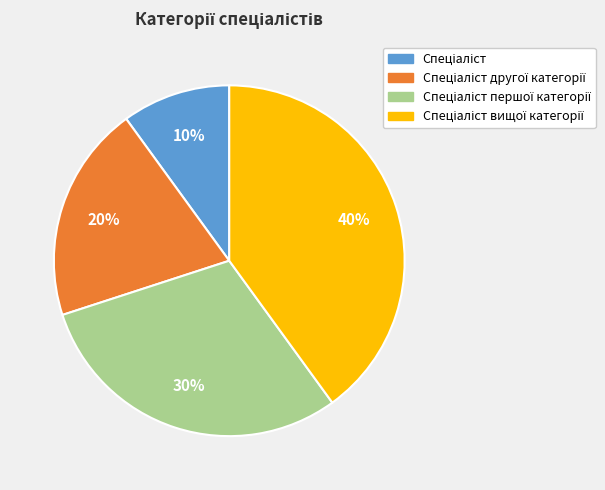

Is there any slice that represents more than half of the pie?

No